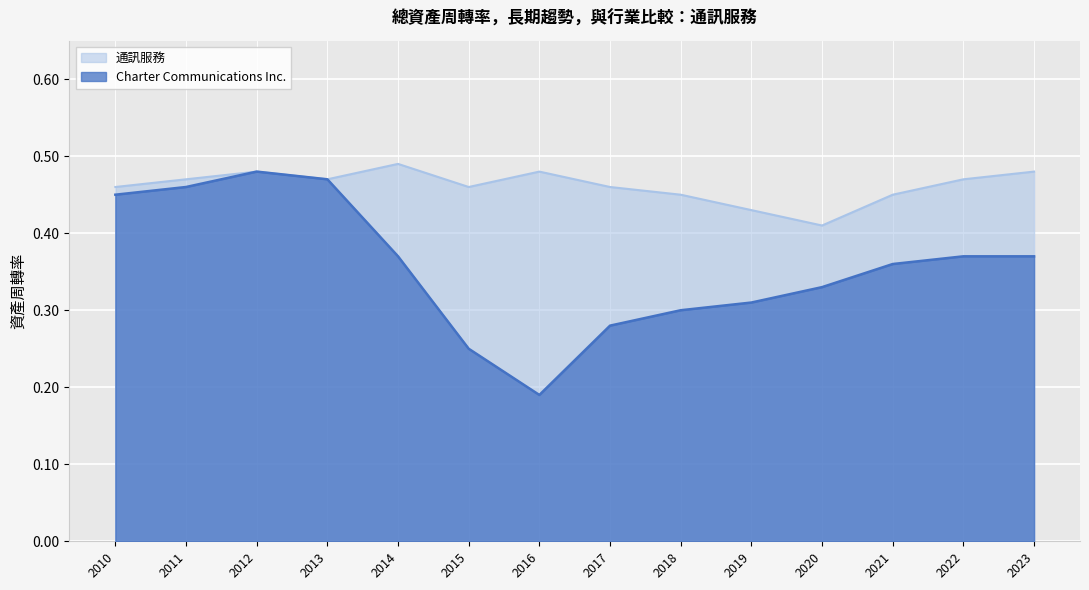

Between 2021 and 2019, which is larger?

2021